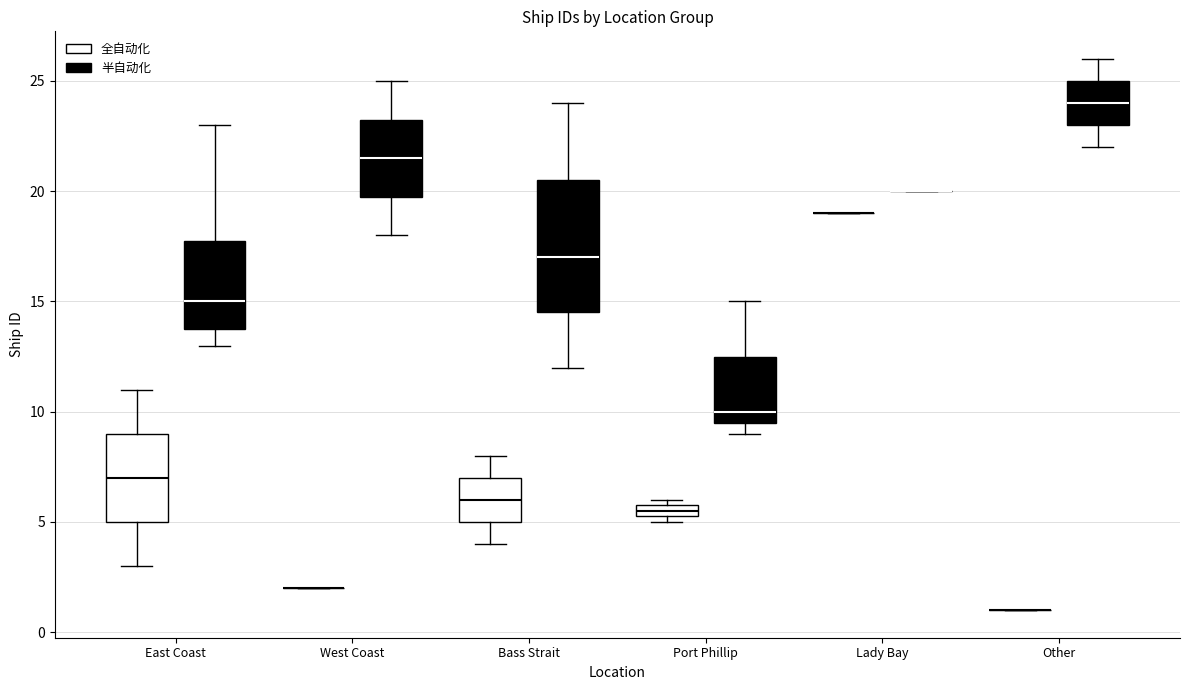

Where is the upper edge of the box for Other (半自动化) on the y-axis? The values are not printed on the chart, so give them approximately, as read against the axis.

25.0